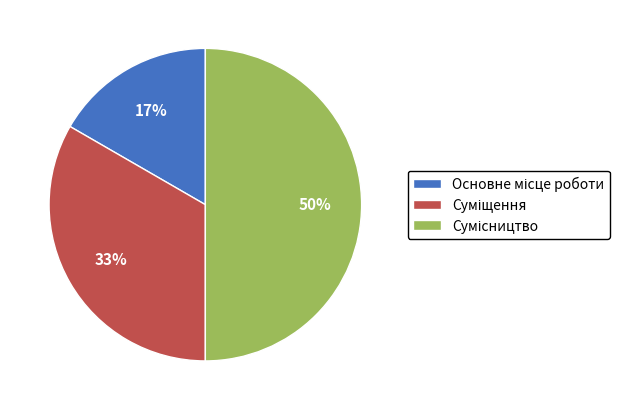

To the nearest percent, what is the average slice percentage?

33%